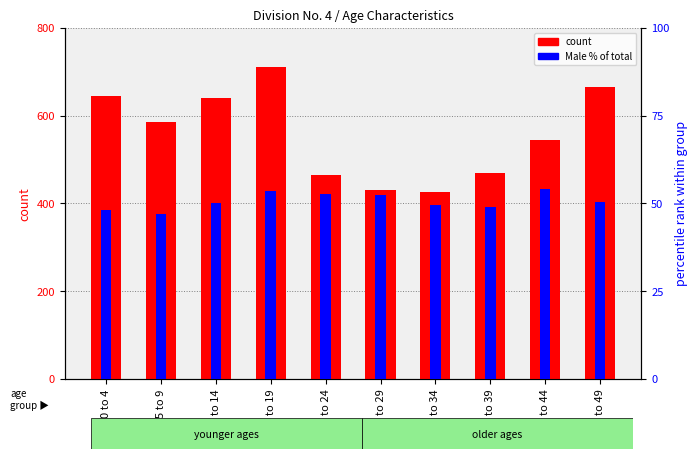

Rank the categories by Male % value from lowest to highest.

5 to 9, 0 to 4, 35 to 39, 30 to 34, 10 to 14, 45 to 49, 25 to 29, 20 to 24, 15 to 19, 40 to 44